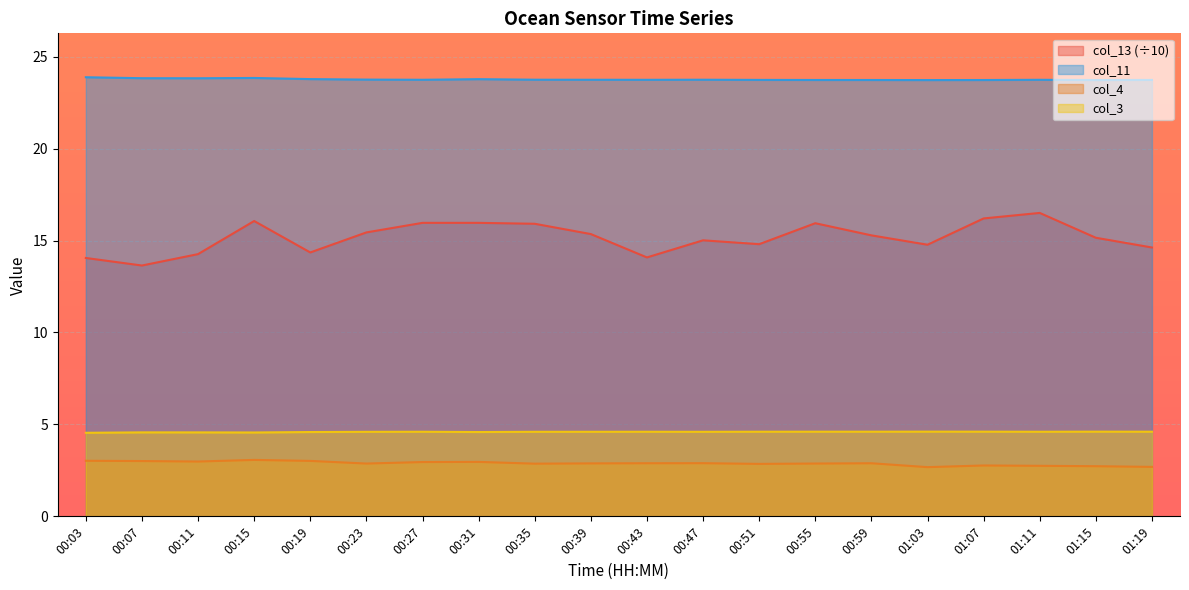

True or false: col_4 and col_13 intersect in this chart.

False